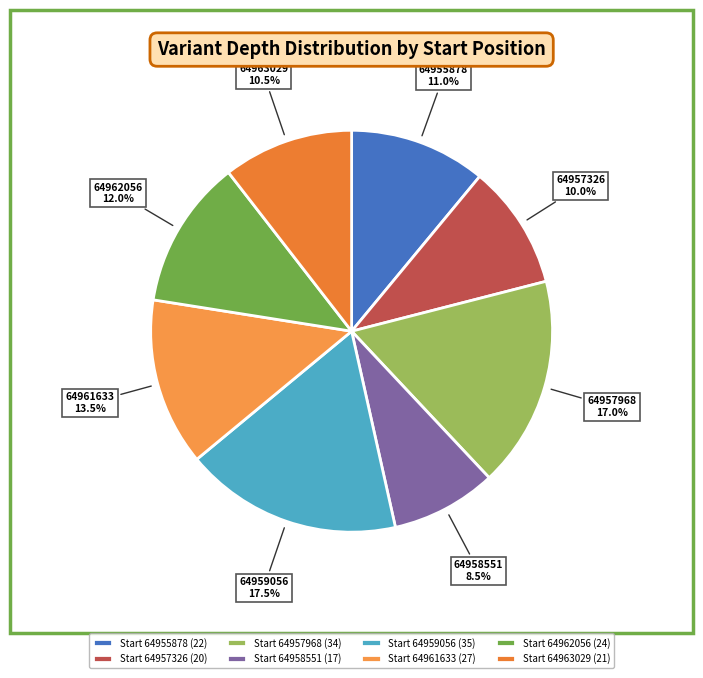

How many segments does this pie chart have?

8